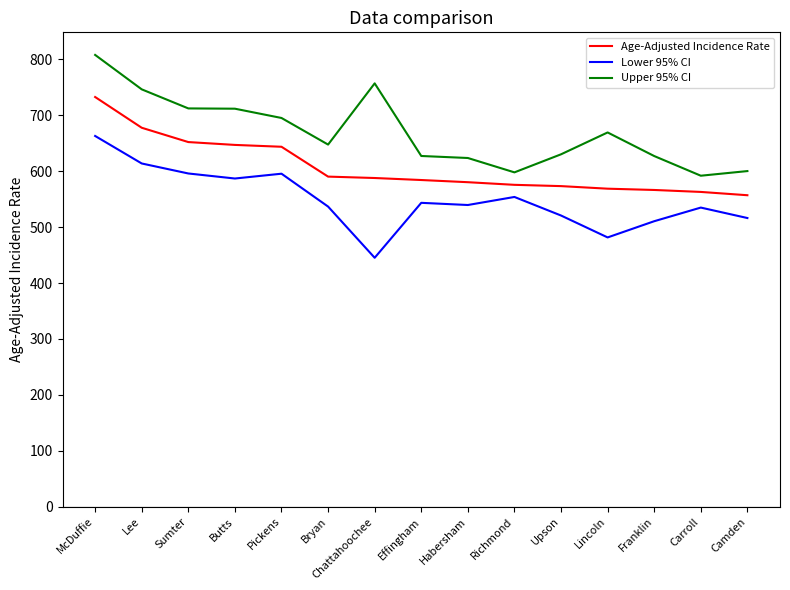

How many categories are shown in the chart?

15